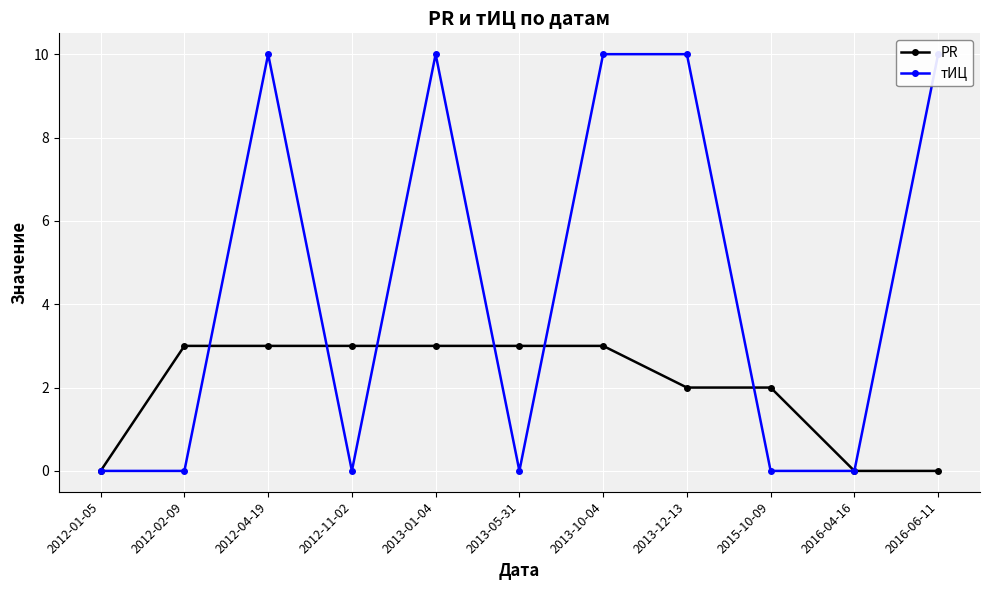

Which series ends up on top after the final intersection of тИЦ and PR?

PR